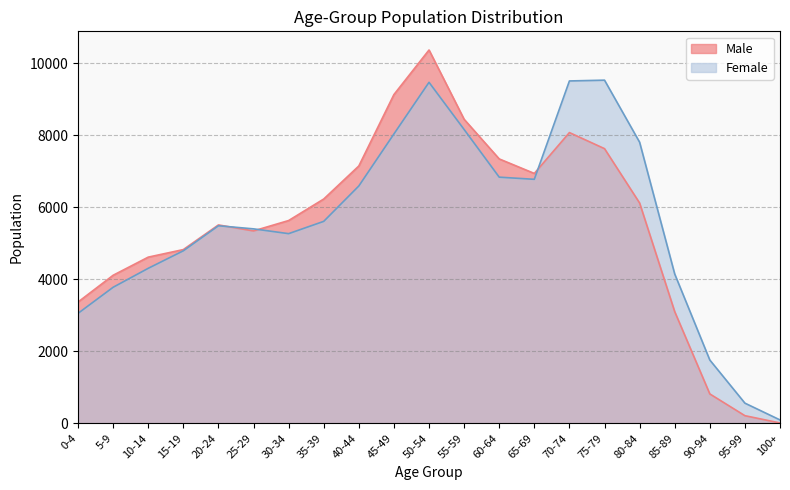

What is the difference between the highest and lowest values at 50-54?

897